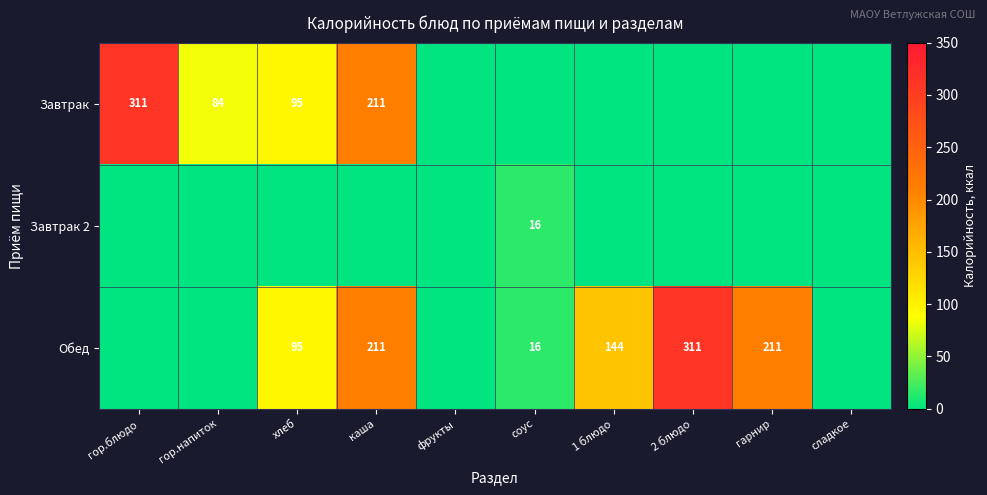

Is it true that Завтрак equals 92 at каша?

False